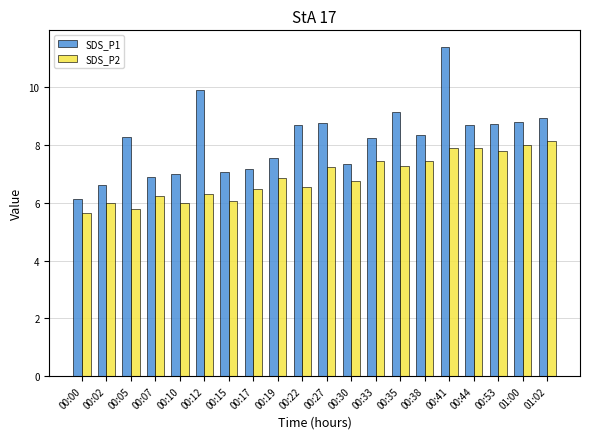

How many distinct data groups are displayed?

2